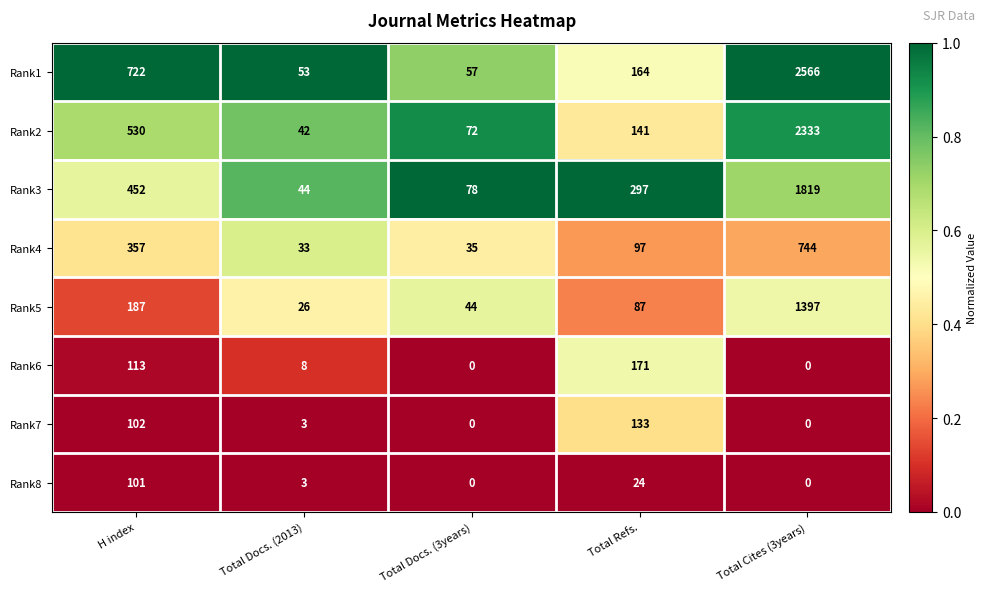

At which label does Rank2 first exceed 141?

H index